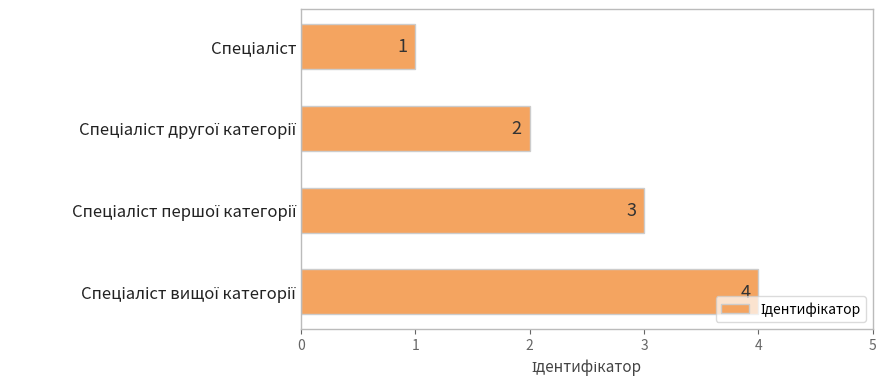

How many bars are there in total?

4